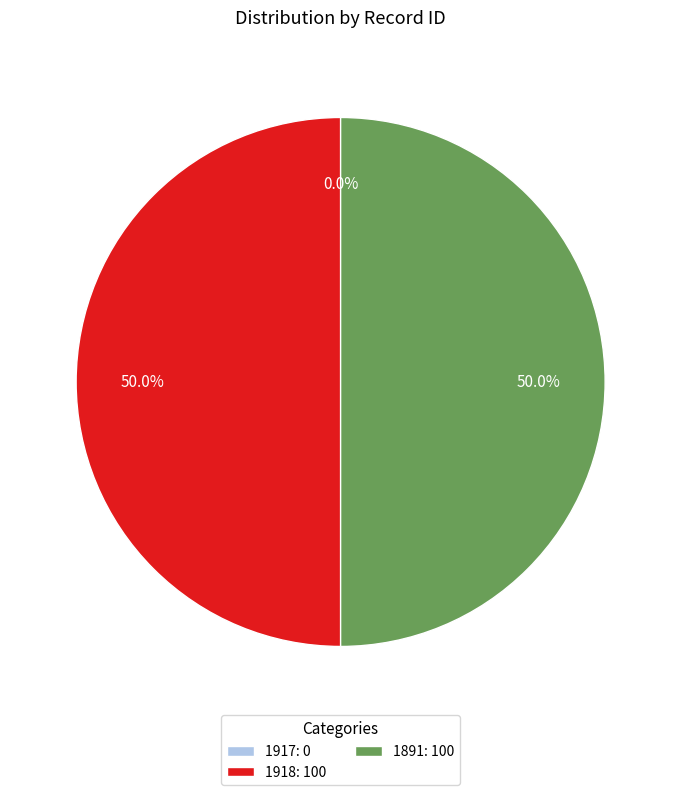

What is the ratio of the value at 1891: 100 to the value at 1918: 100?

1.0